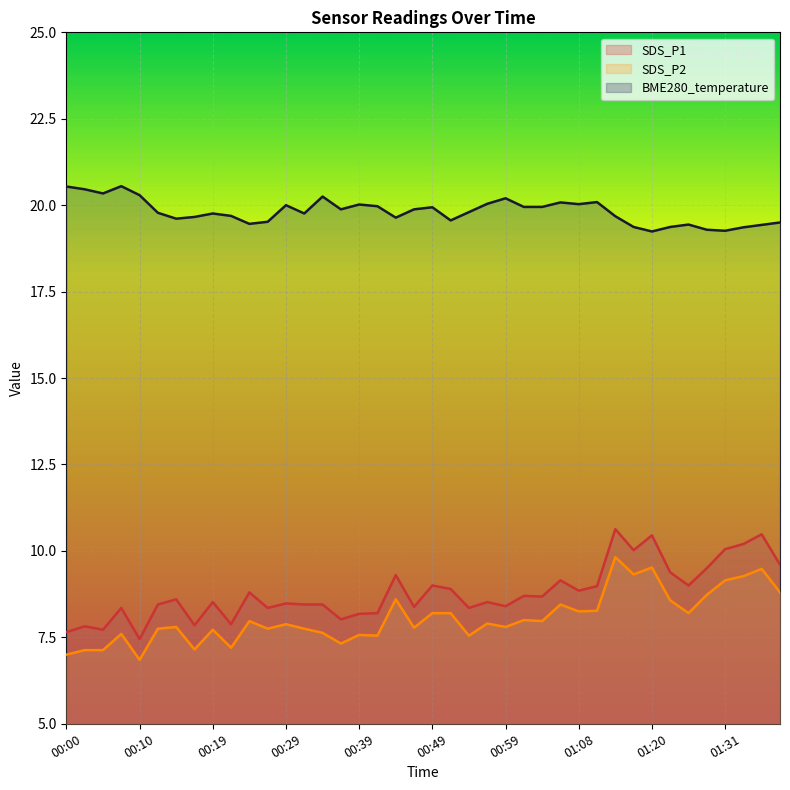

At which category is the sum across all series the highest?

01:14